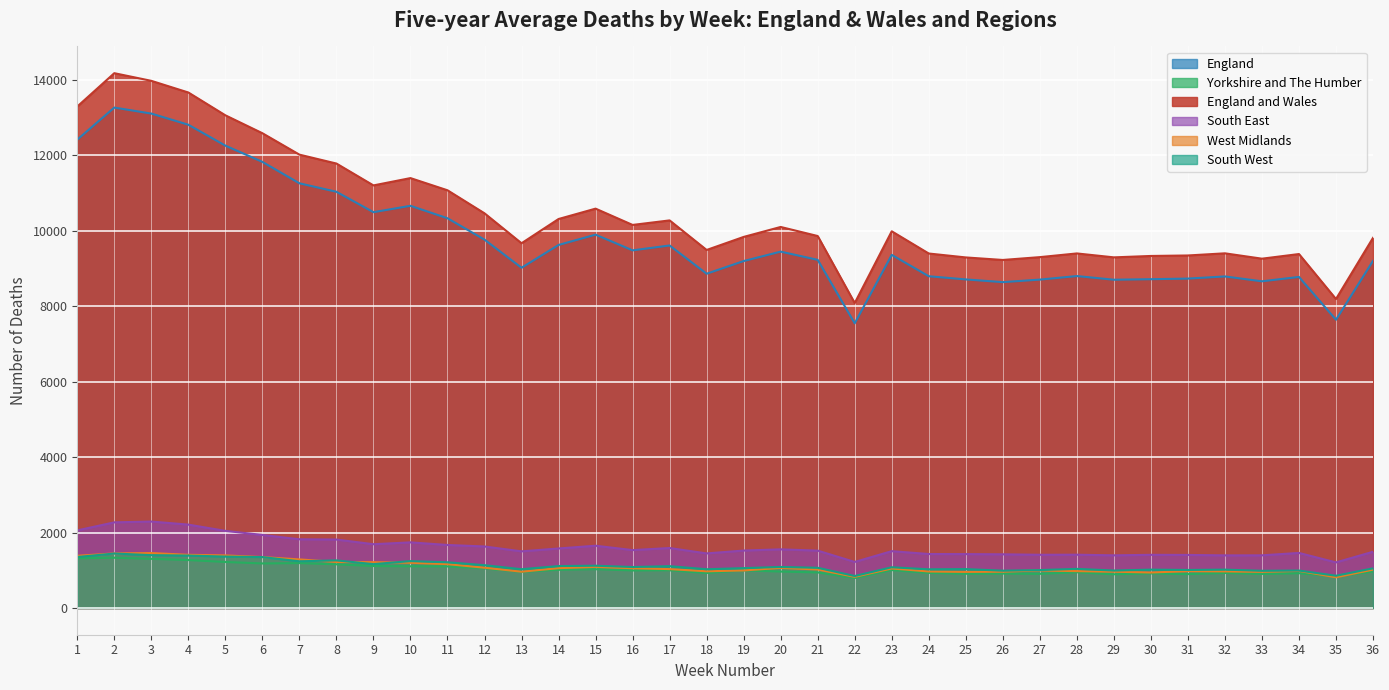

What is the average value of the West Midlands series?

1089